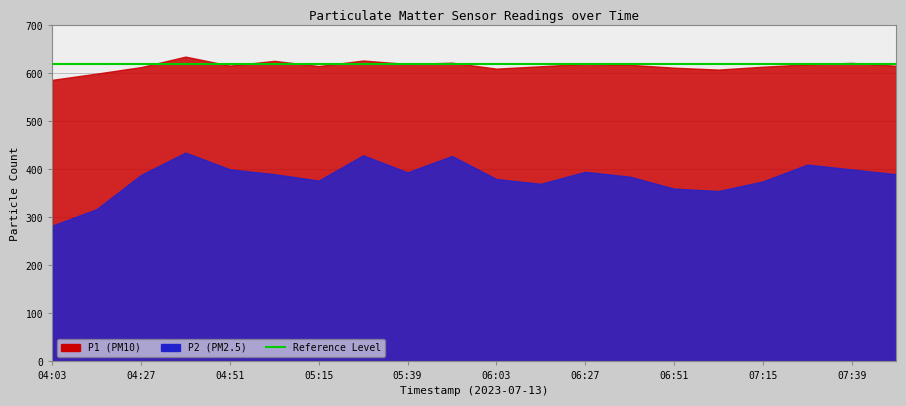

What is the difference between the P2 values at 05:39 and 04:15?

76.6